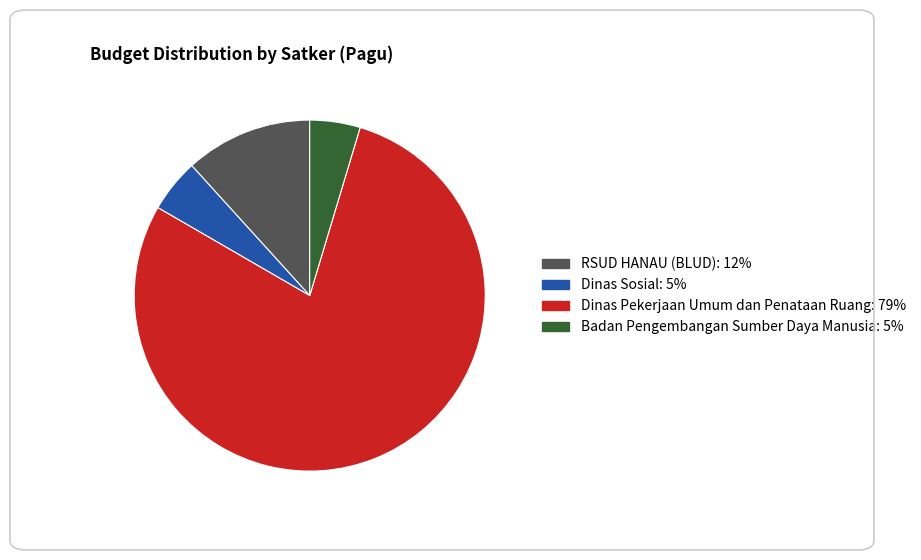

Is there any slice that represents more than half of the pie?

Yes